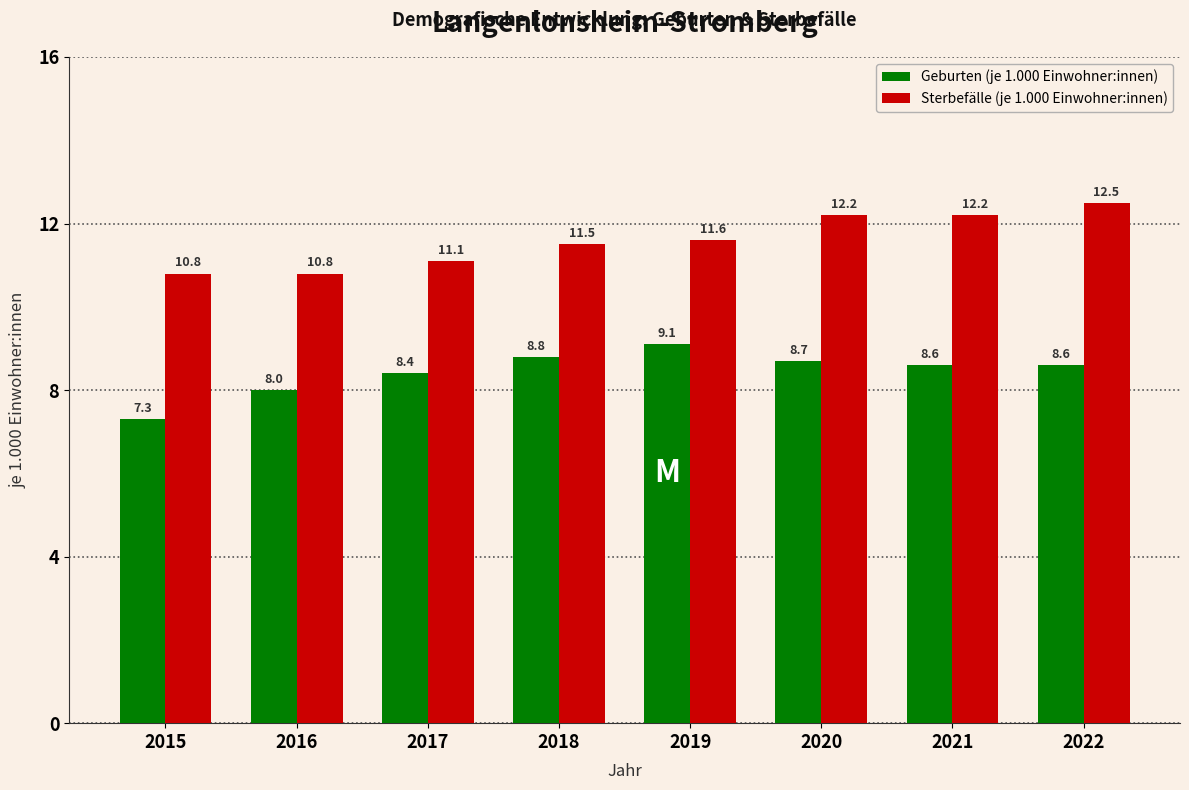

Reading left to right, list all the values displayed in this chart.

Geburten (je 1.000 Einwohner:innen): 2015=7.3	2016=8.0	2017=8.4	2018=8.8	2019=9.1	2020=8.7	2021=8.6	2022=8.6
Sterbefälle (je 1.000 Einwohner:innen): 2015=10.8	2016=10.8	2017=11.1	2018=11.5	2019=11.6	2020=12.2	2021=12.2	2022=12.5